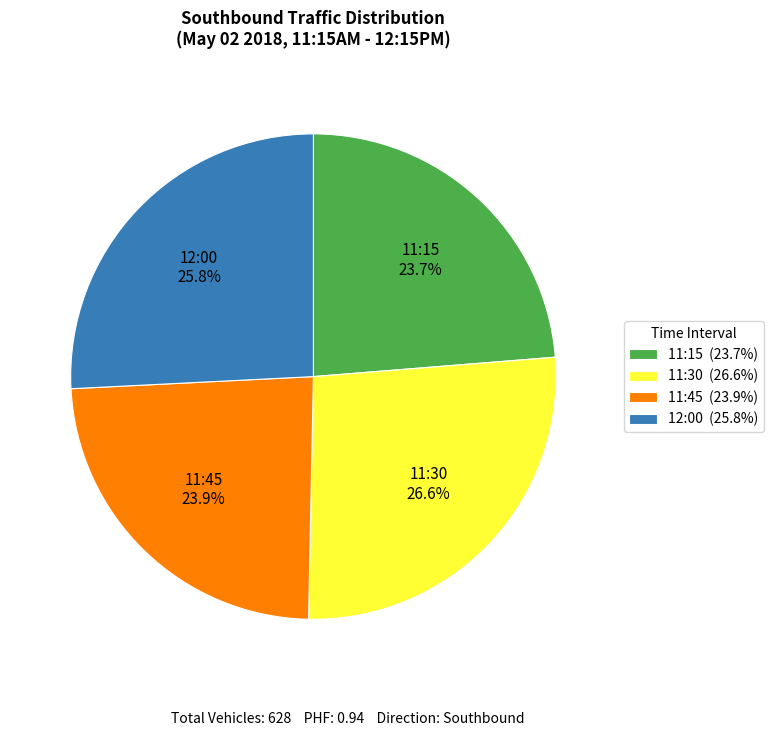

What is the ratio of the value at 11:15 to the value at 11:45?

1.0